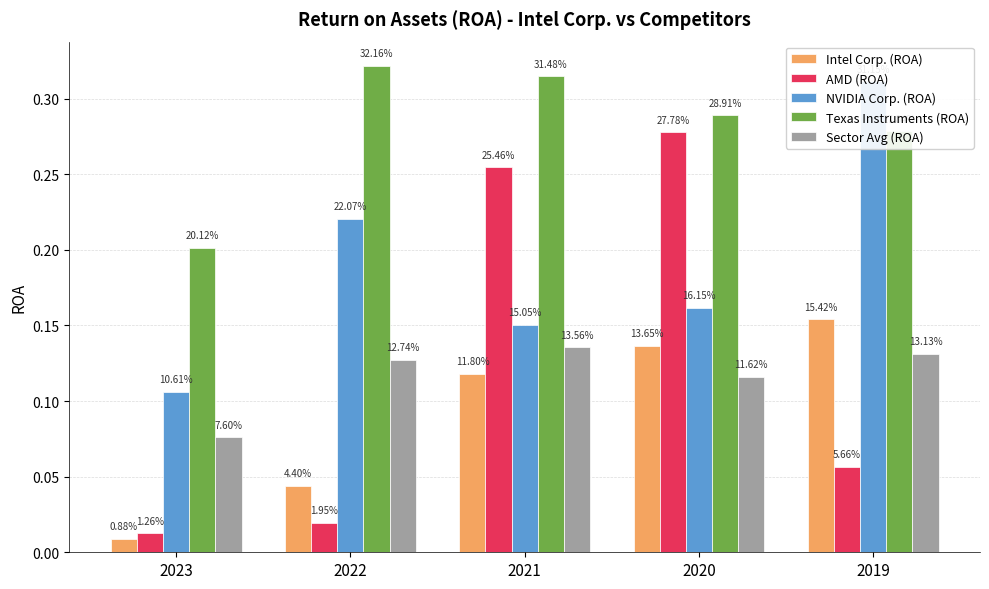

What are all the series names shown in the legend?

Intel Corp. (ROA), AMD (ROA), NVIDIA Corp. (ROA), Texas Instruments (ROA), Sector Avg (ROA)